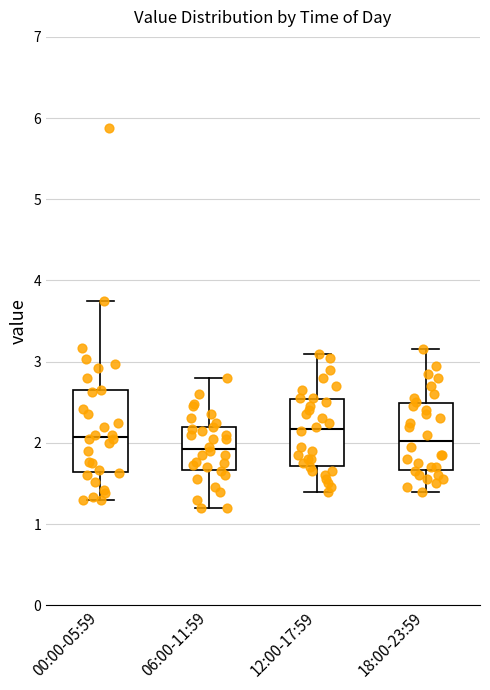

Where is the lower edge of the box for 00:00-05:59 on the y-axis? The values are not printed on the chart, so give them approximately, as read against the axis.

1.6